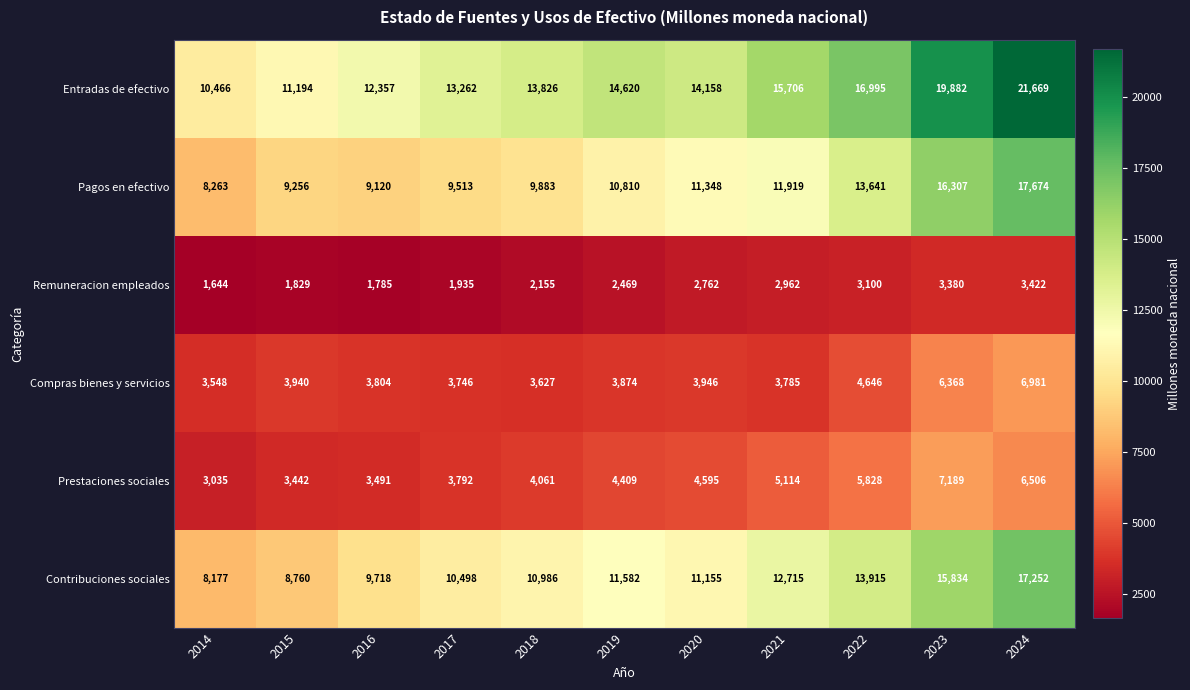

Rank the series by their maximum value, from lowest to highest.

Remuneracion empleados, Compras bienes y servicios, Prestaciones sociales, Contribuciones sociales, Pagos en efectivo, Entradas de efectivo